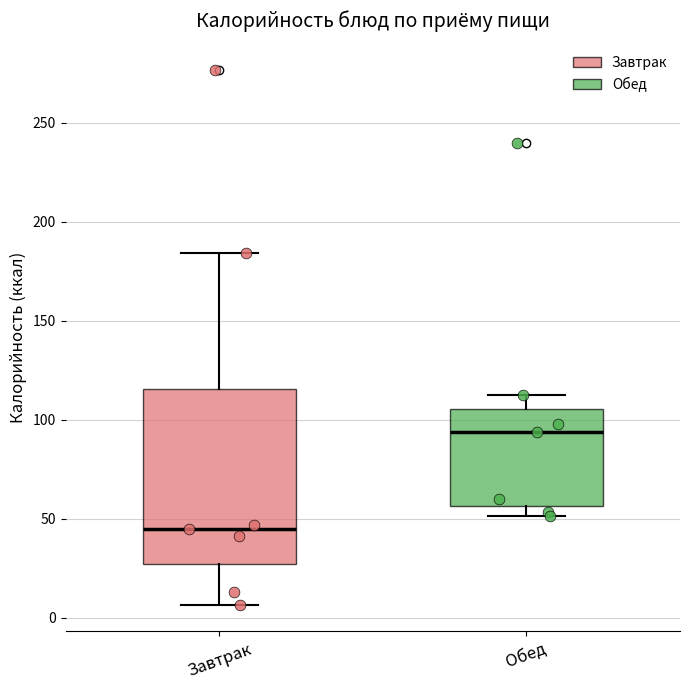

Comparing the boxes themselves (not the whiskers), which one is the tallest?

Завтрак